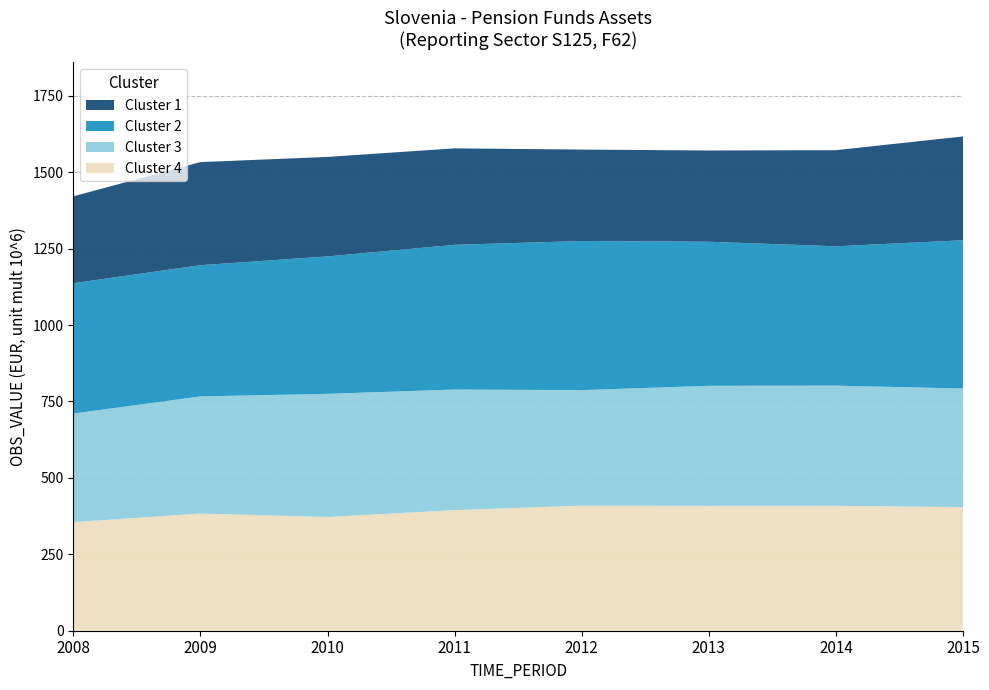

Reading left to right, extract all data points from this chart.

1421	1533	1550	1578	1574	1571	1572	1617